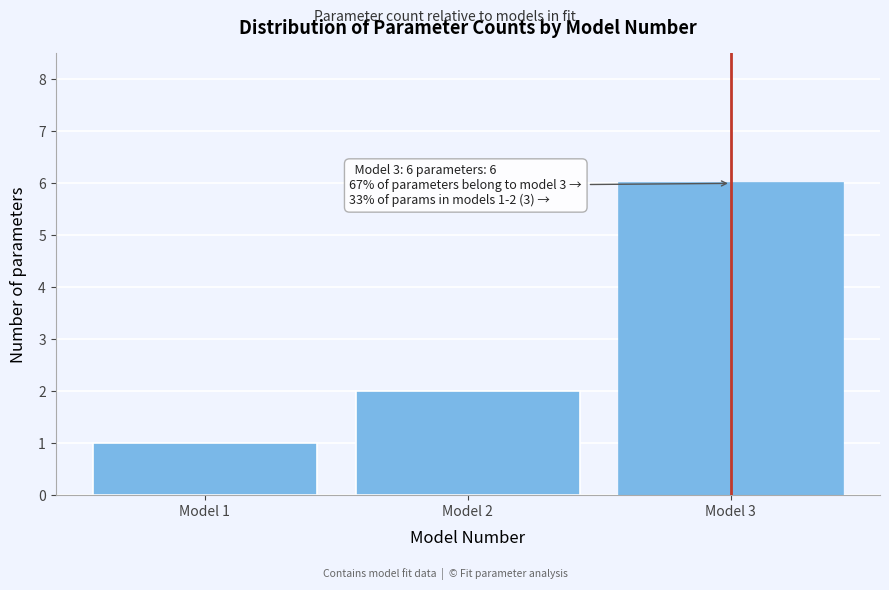

Reading left to right, what are all the values shown in this chart?

Model 1=1	Model 2=2	Model 3=6